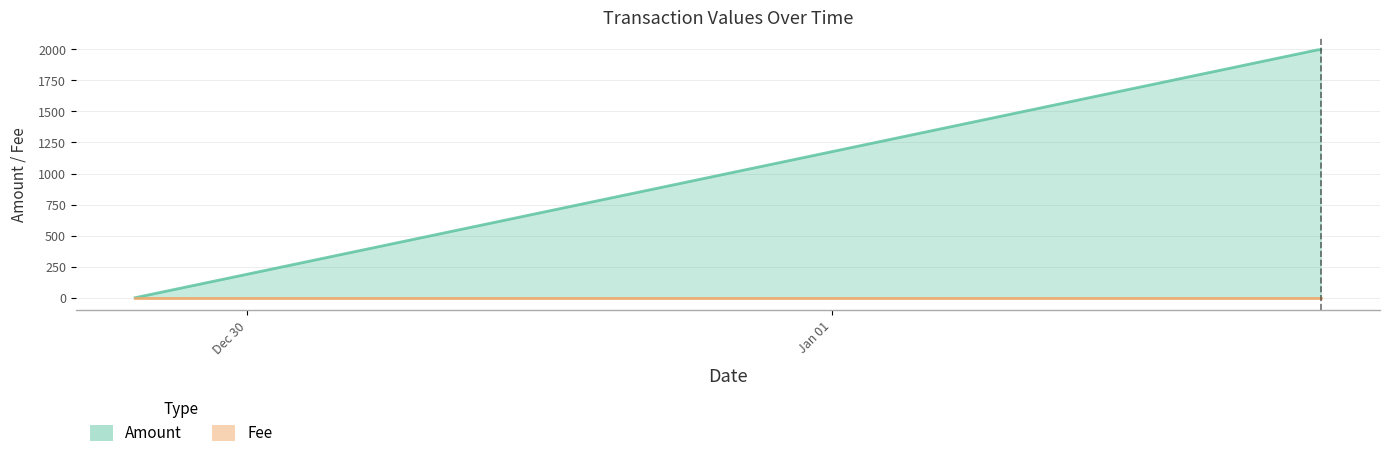

What is the change in value from 2015-12-29 14:48:26 to 2016-01-02 16:02:58?

+1997